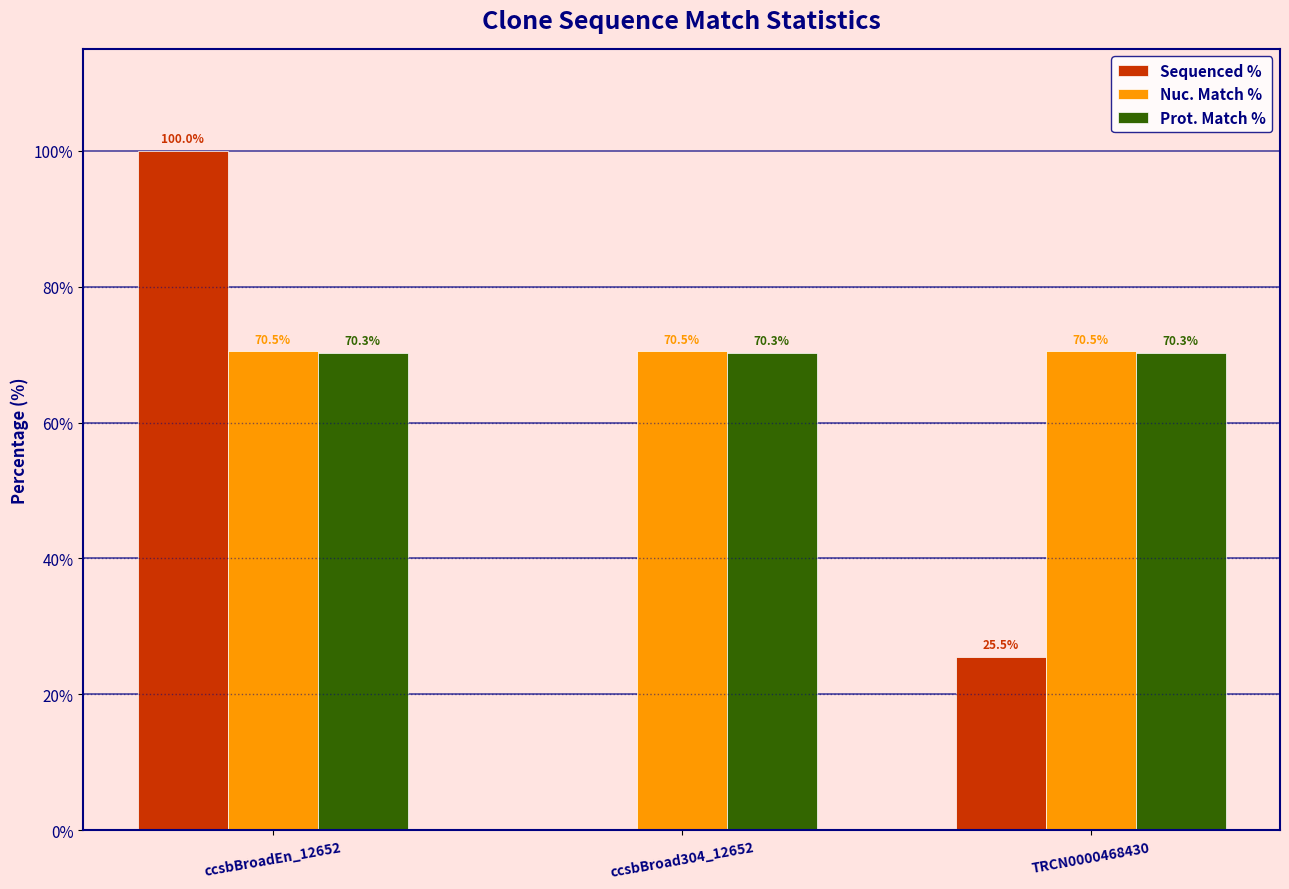

What is the average value of the Sequenced % series?

41.8